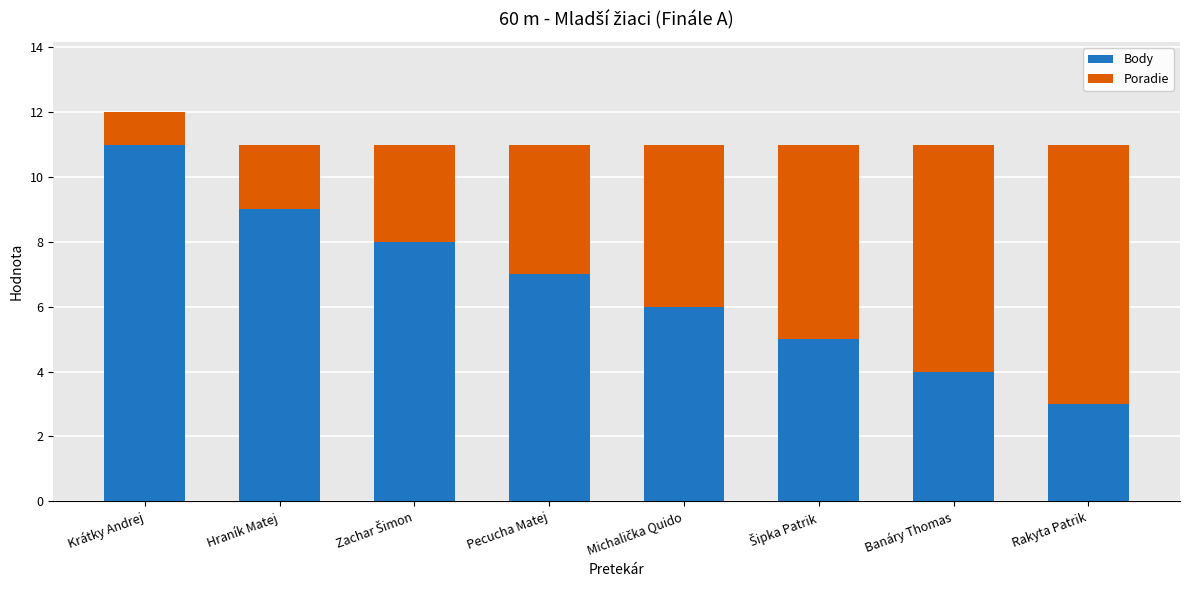

True or false: Body has a value of 7 at Pecucha Matej.

True